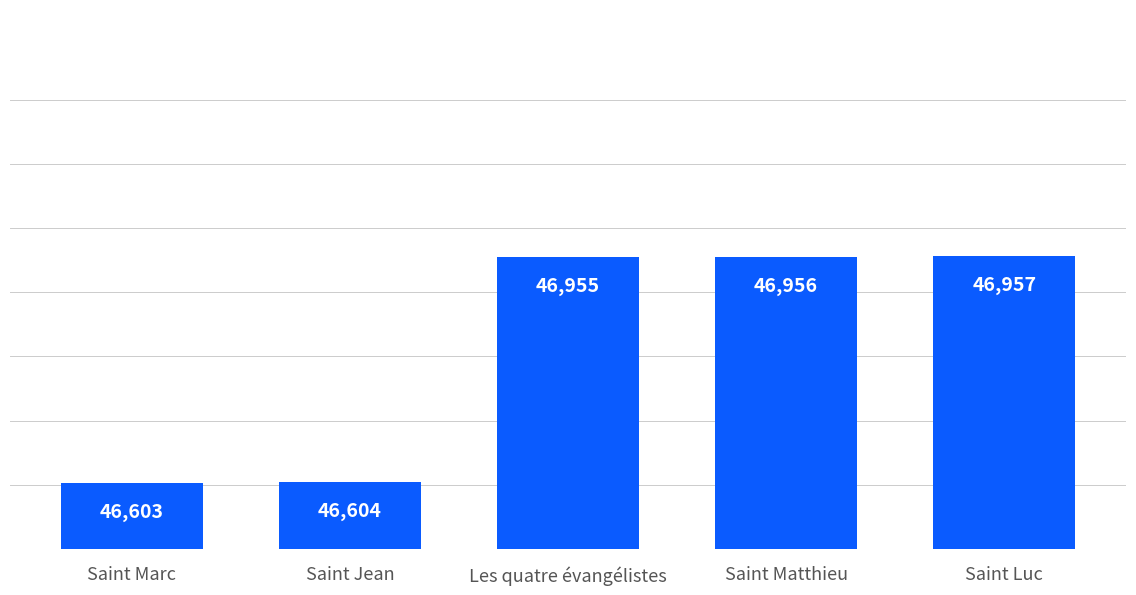

True or false: the data shows 46603 at Saint Marc.

True